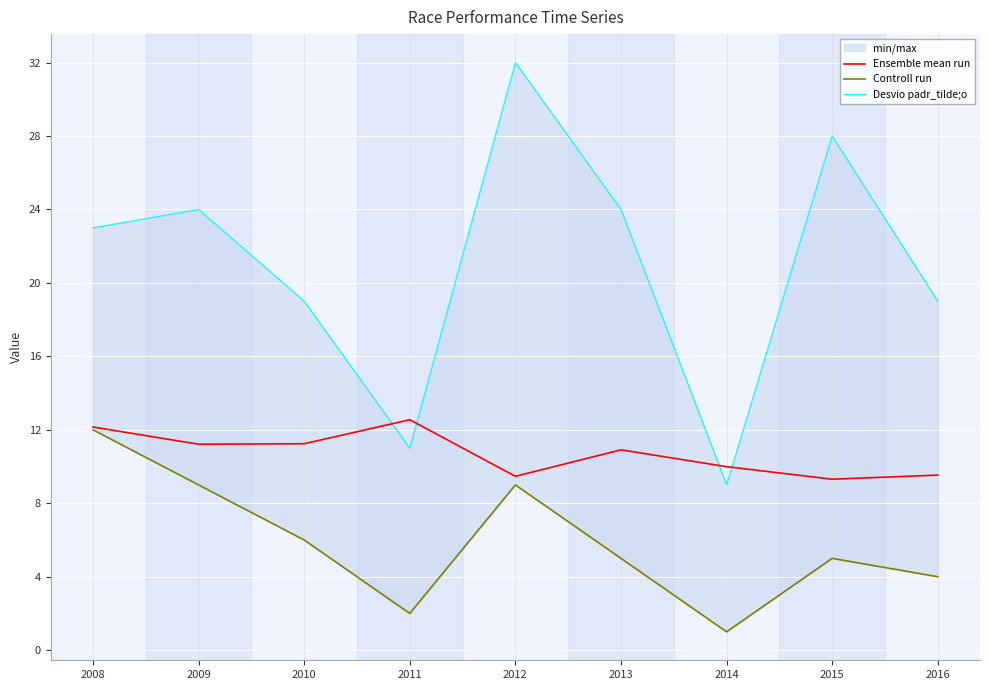

How many values in the Ensemble mean run series are below 10?

4